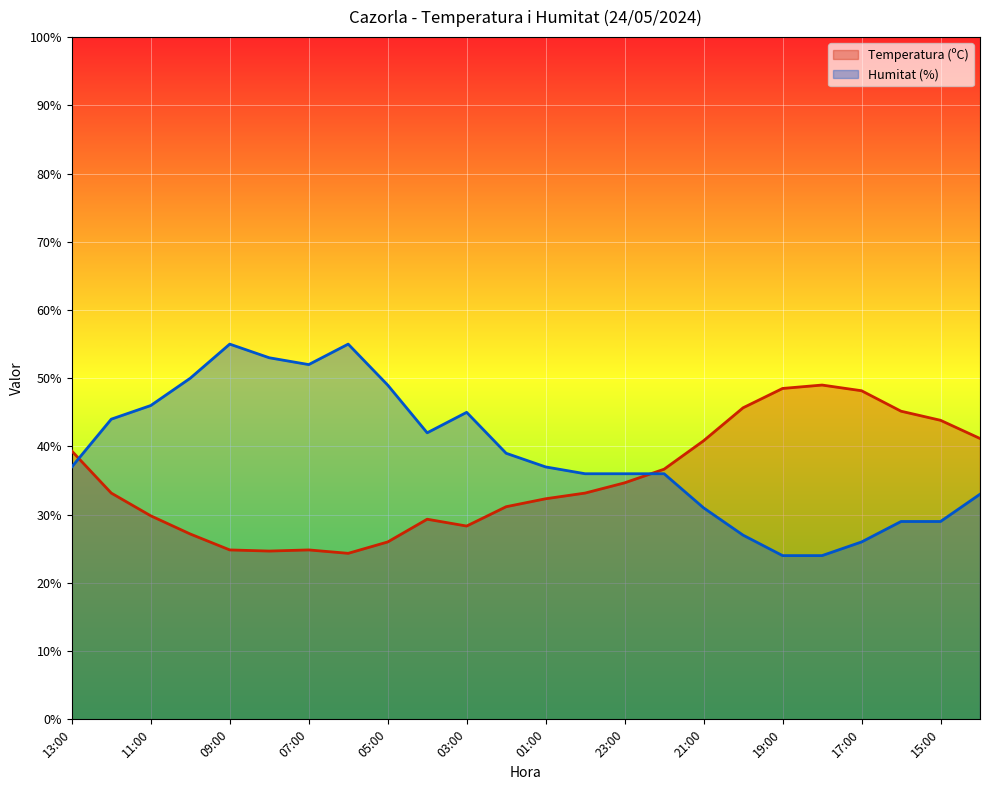

How many interior local valleys does the Humitat (%) series have?

2